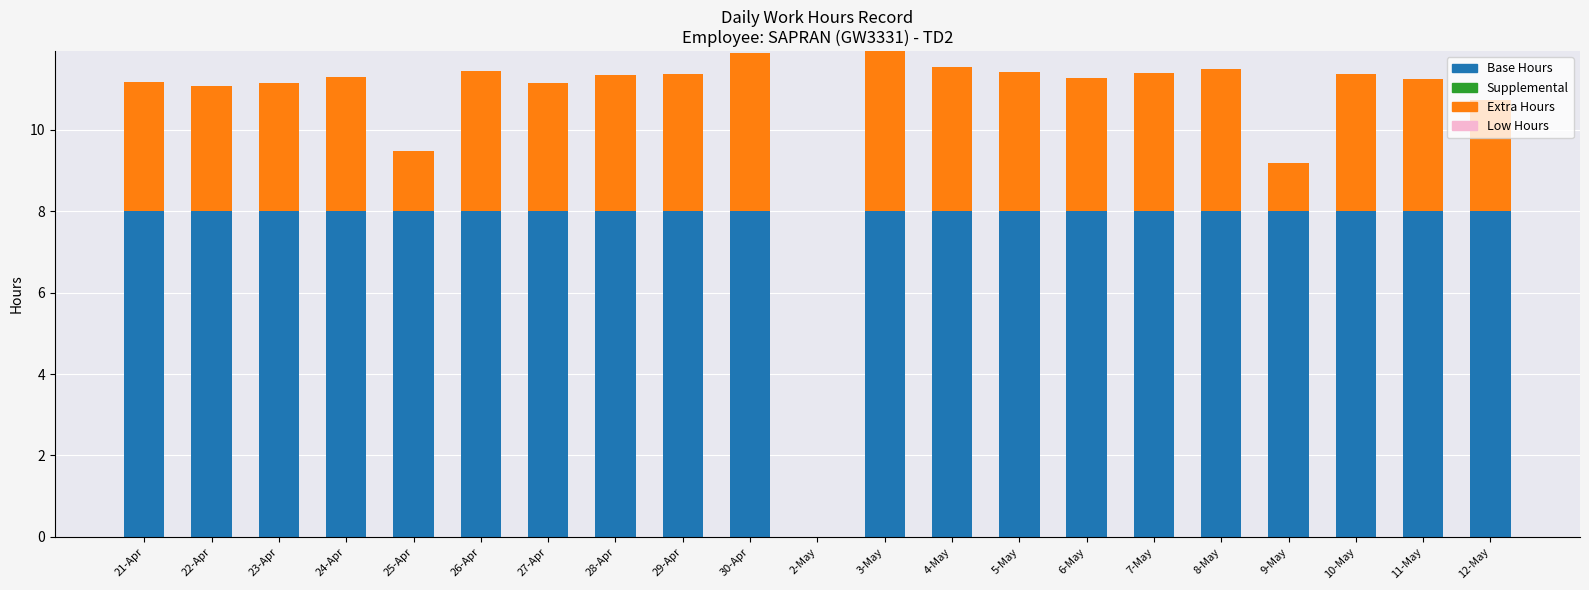

The value of Base Hours at 23-Apr is 8.0. True or false?

True